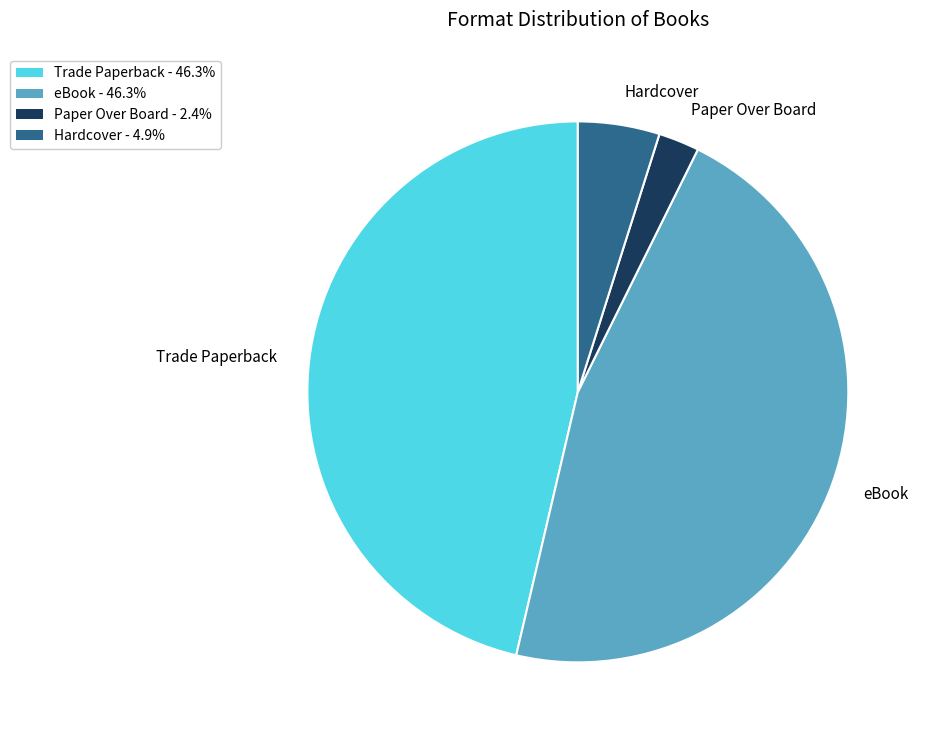

Between eBook and Hardcover, which is larger?

eBook